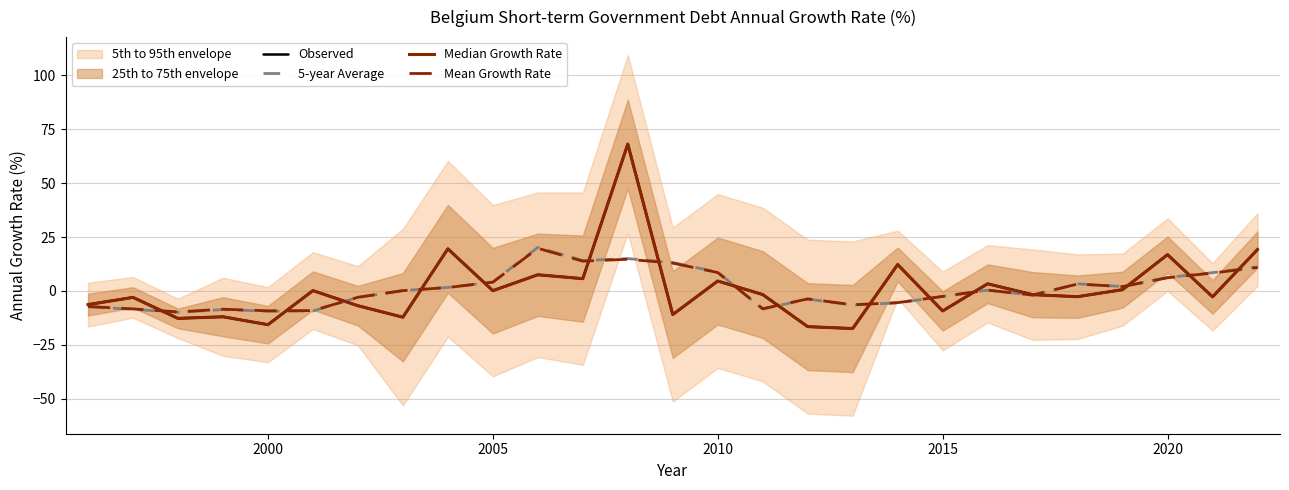

How many data points in 5-year Average are less than 0?

13